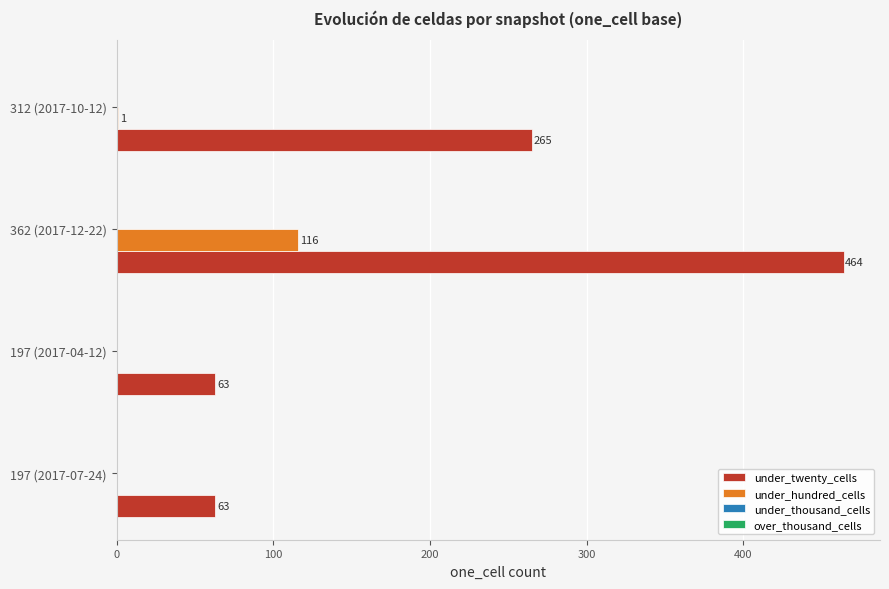

Which series has the widest spread of values?

under_twenty_cells